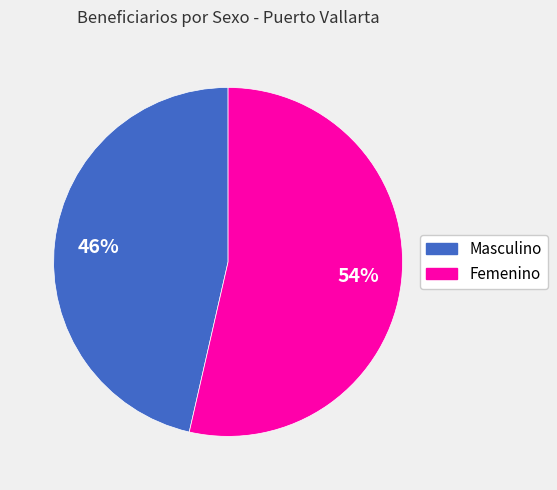

Which slice is the largest?

Femenino